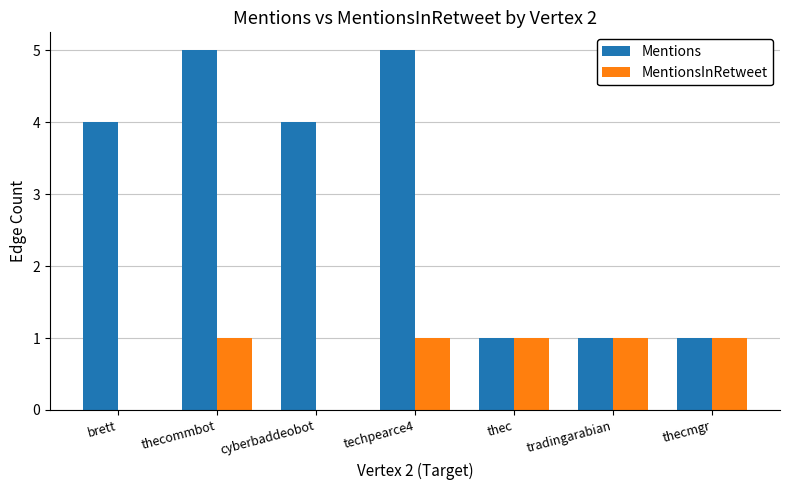

What is the approximate value of Mentions at thecommbot?

5